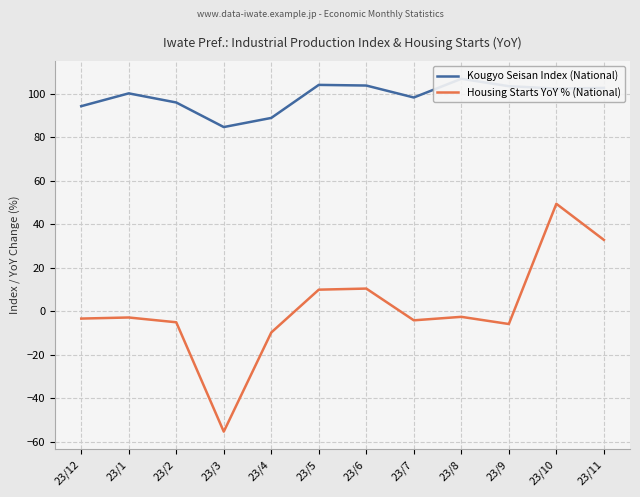

Count the number of data series in this chart.

2